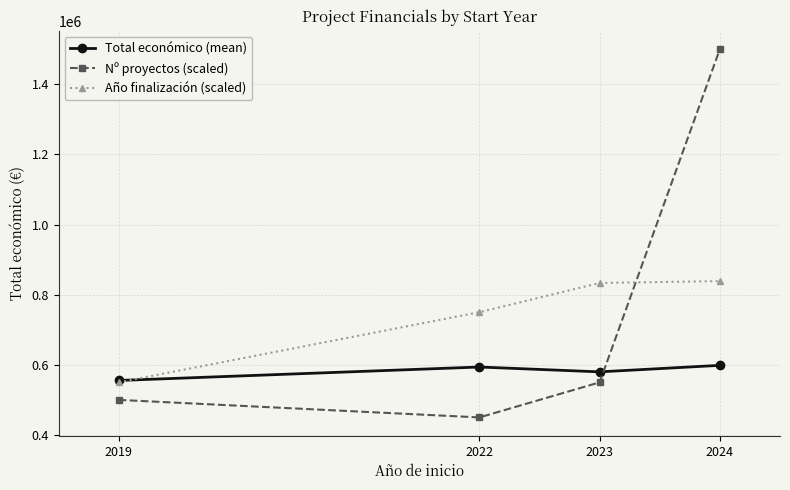

What is the spread (max minus min) of values at 2022?

300000.0